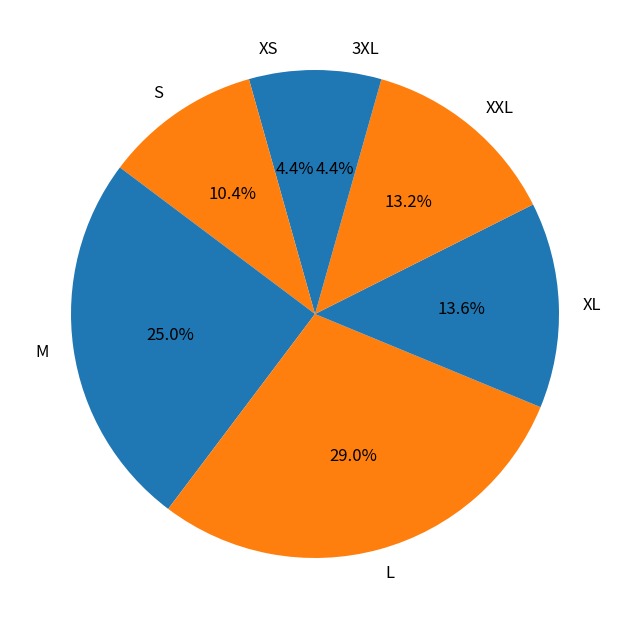

Between S and M, which is larger?

M